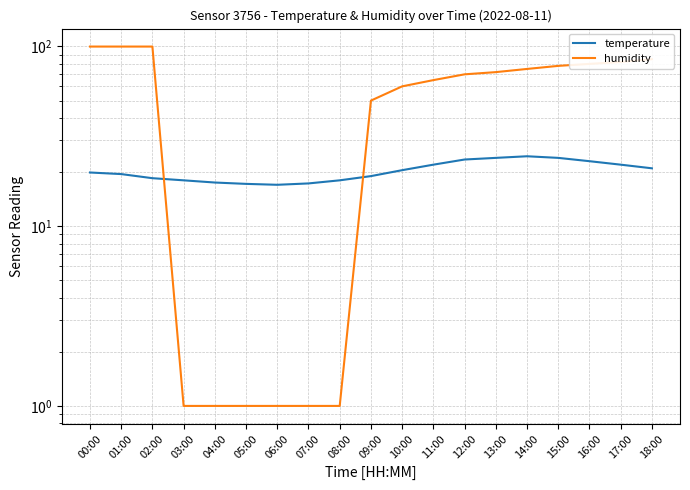

What is the total value across all series at 04:00?

18.5